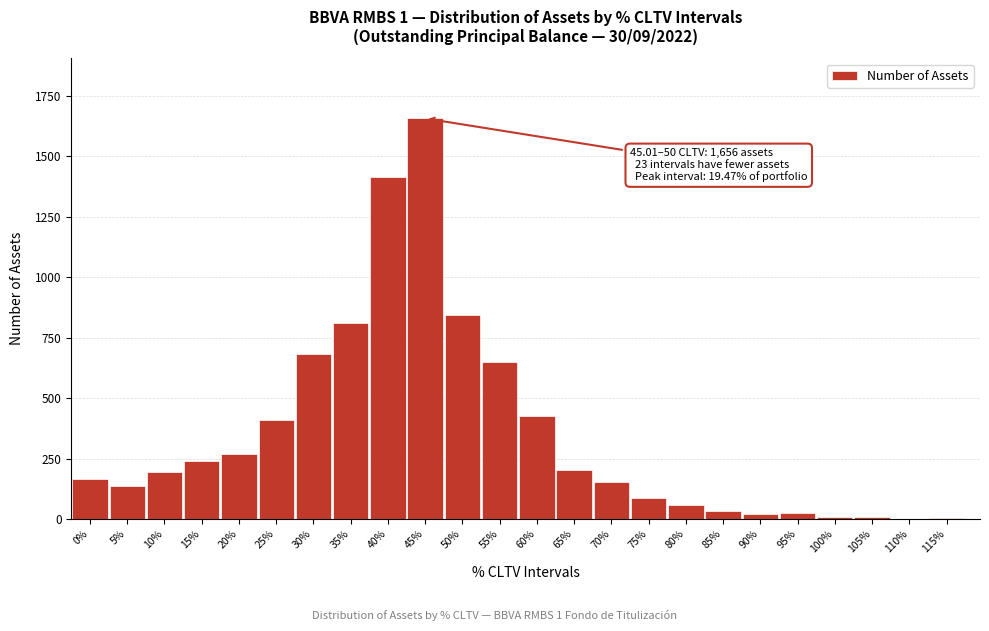

Approximately how many times larger is the value at 40% compared to 50%?

1.7